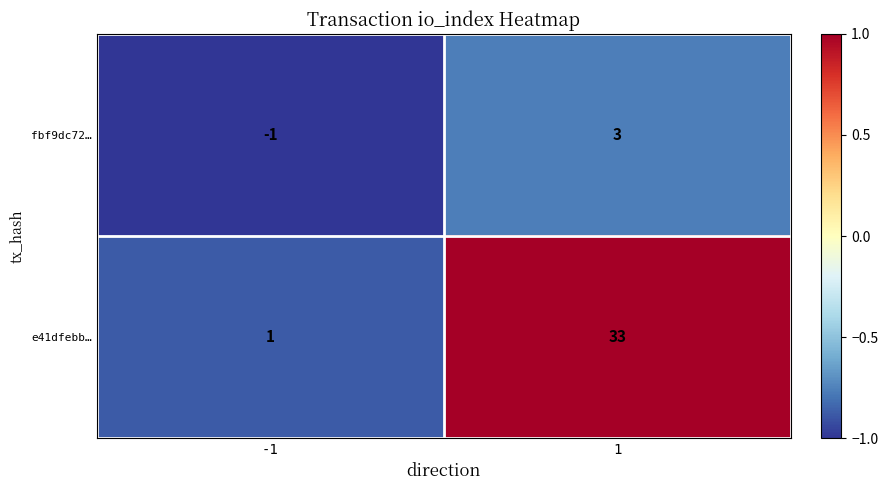

How many data points does each series have?

2